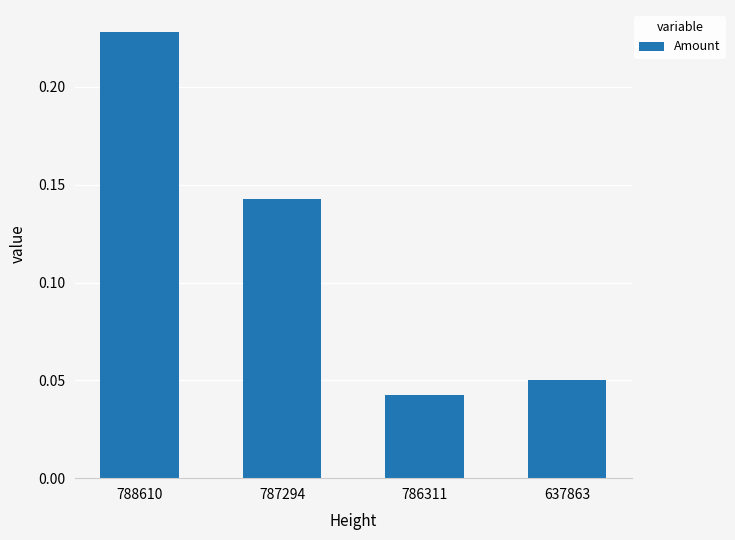

Does the chart contain stacked bars?

No